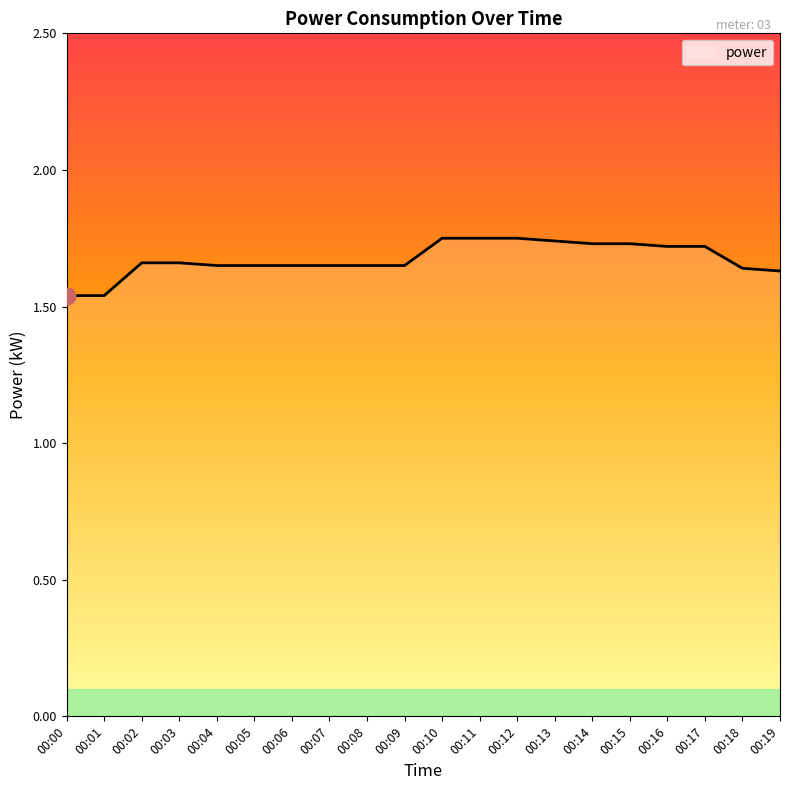

True or false: the data shows 2.8 at 00:08.

False